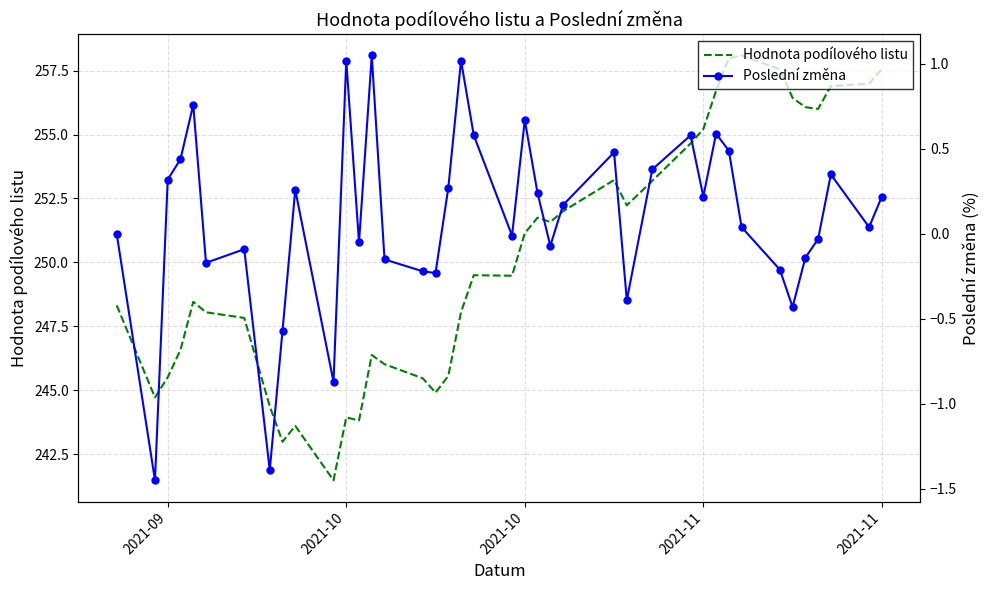

True or false: Poslední změna and Hodnota podílového listu cross at least once.

False